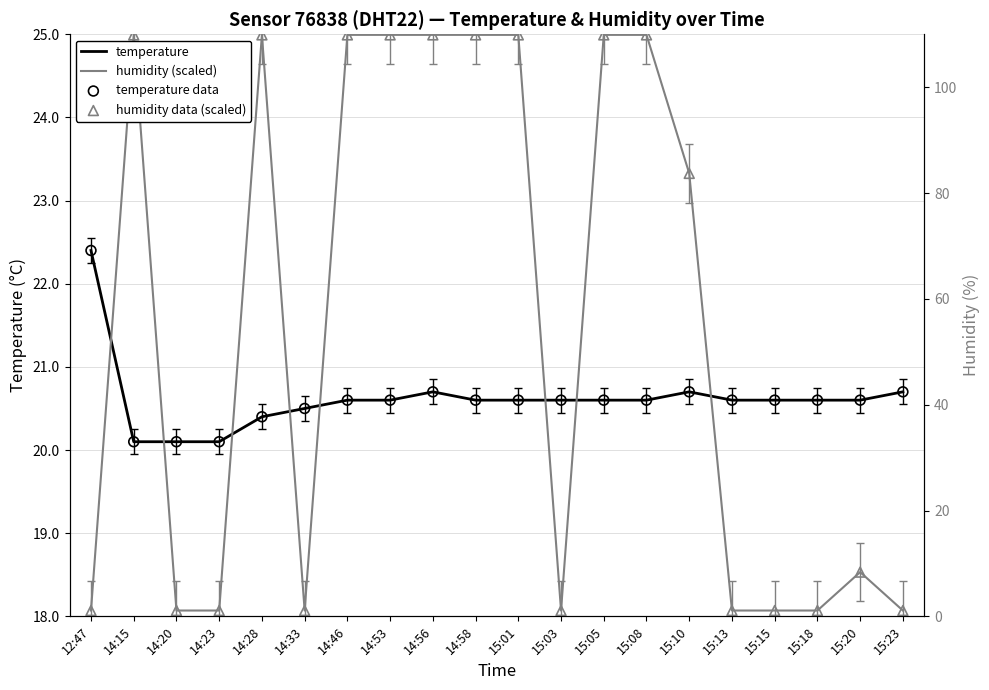

Which series has the largest total across all categories?

humidity (scaled)